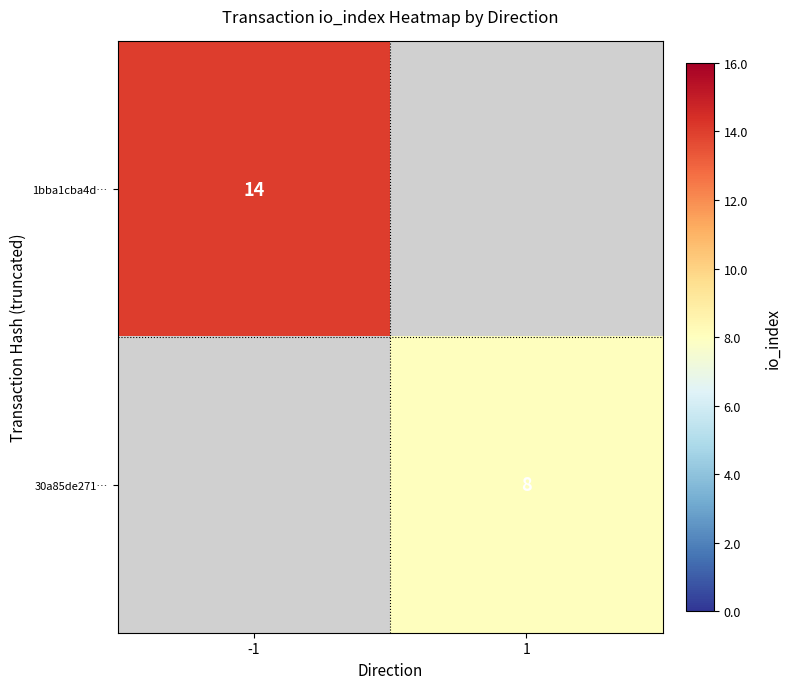

The 1bba1cba4d… series shows 14 at -1. True or false?

True